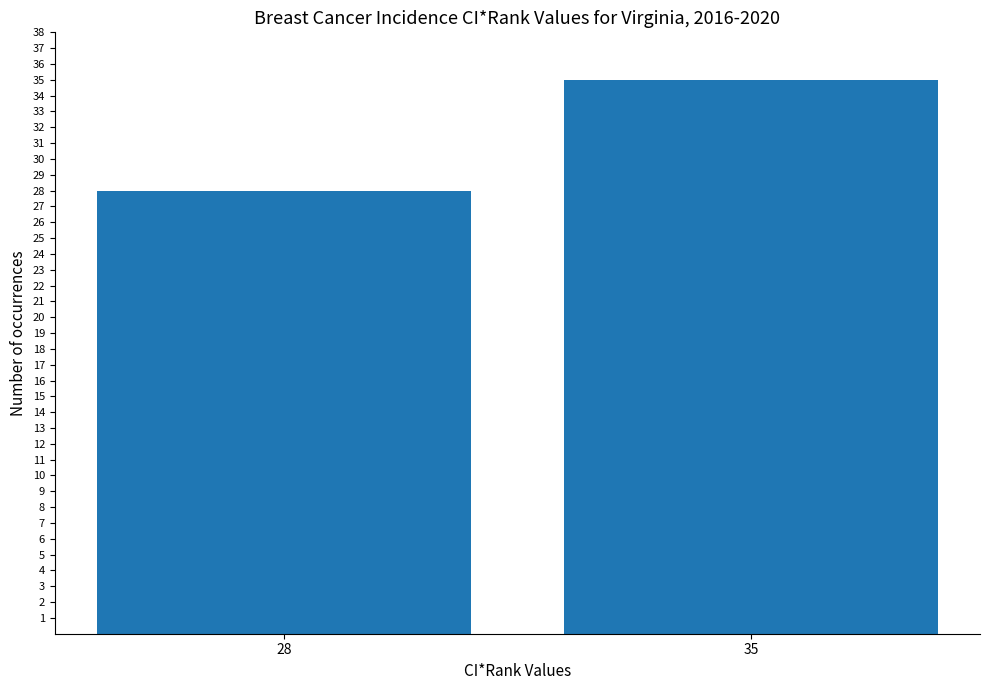

What is the change in value from 28 to 35?

+7